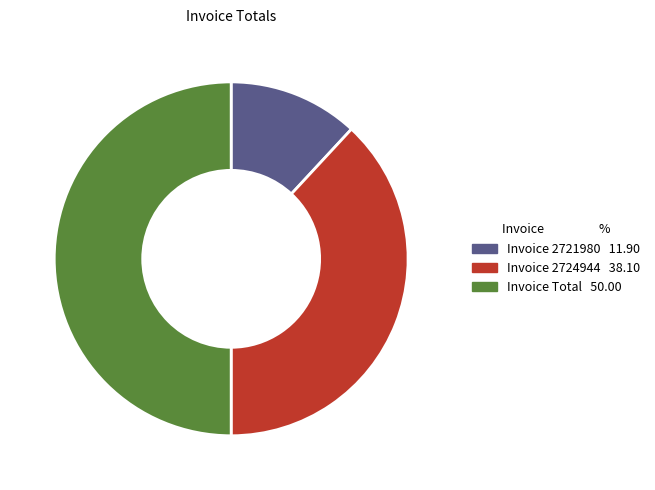

Does Invoice 2721980 account for over 50% of the chart?

No